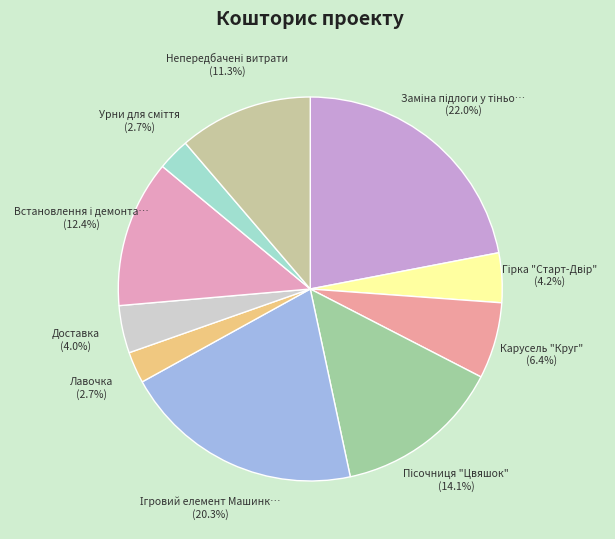

Which category has the smallest portion of the pie?

Лавочка